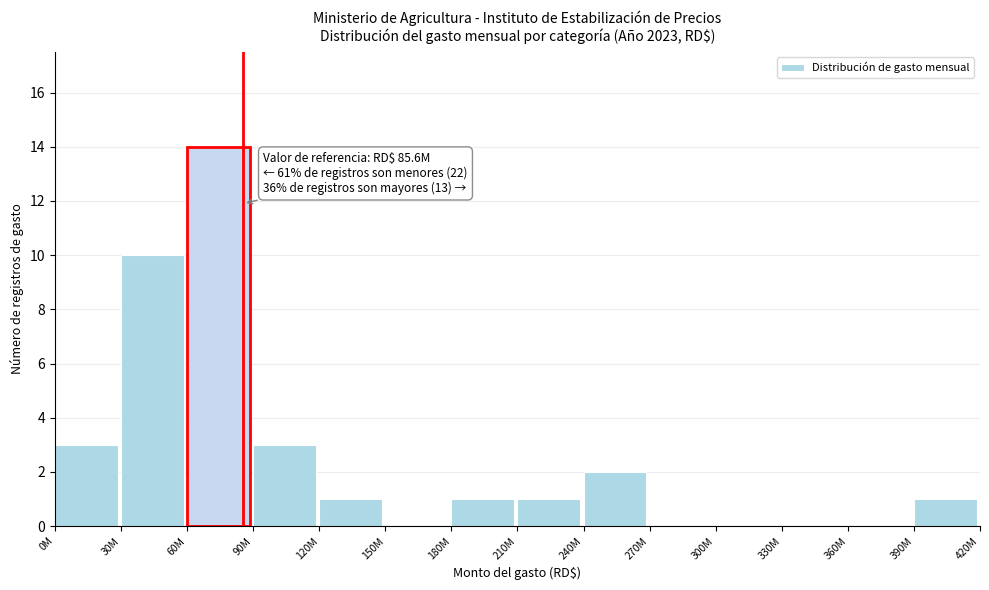

Reading left to right, list all the values displayed in this chart.

0M=3	30M=10	60M=14	90M=3	120M=1	150M=0	180M=1	210M=1	240M=2	270M=0	300M=0	330M=0	360M=0	390M=1